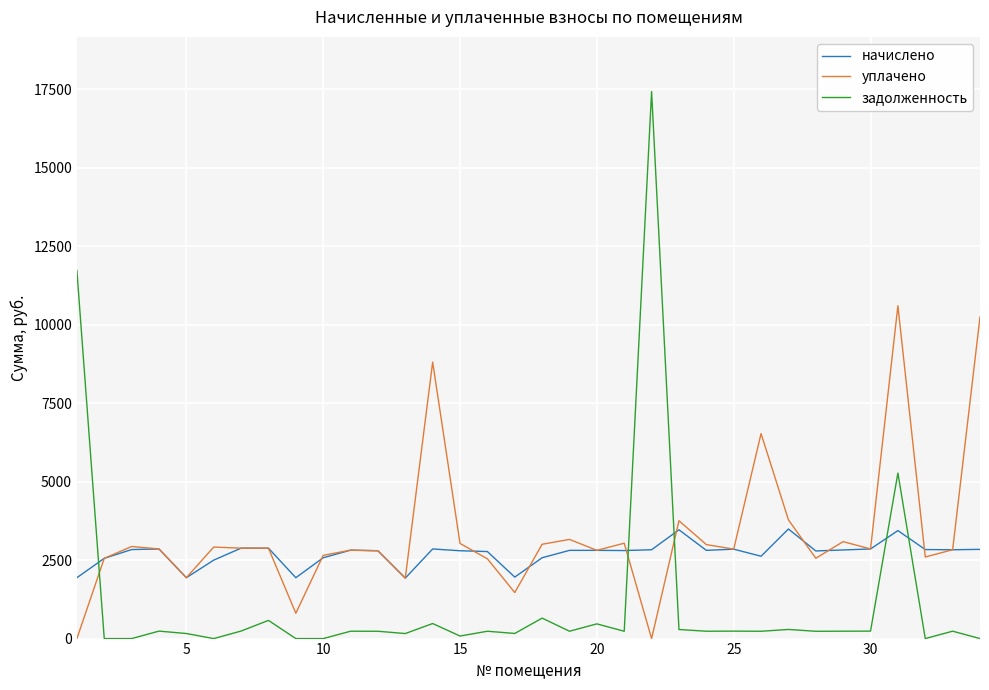

Which series has the largest range (max minus min)?

задолженность